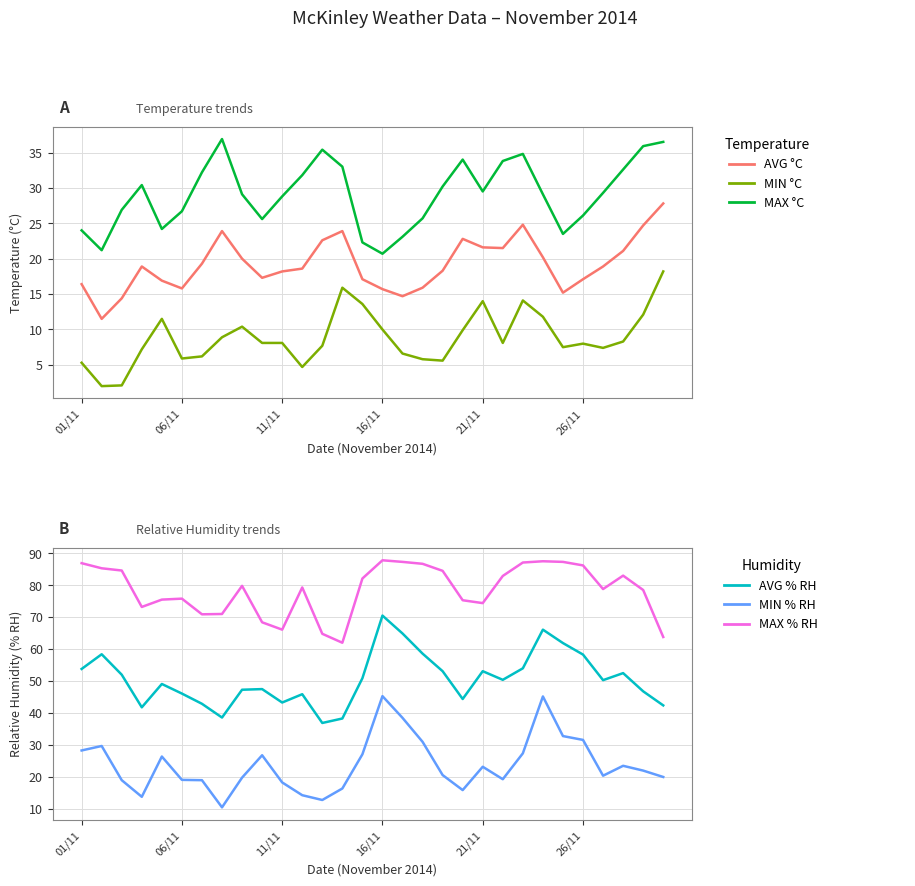

Which series has the largest total across all categories?

McKinley Relative Humidity (MAX % RH)